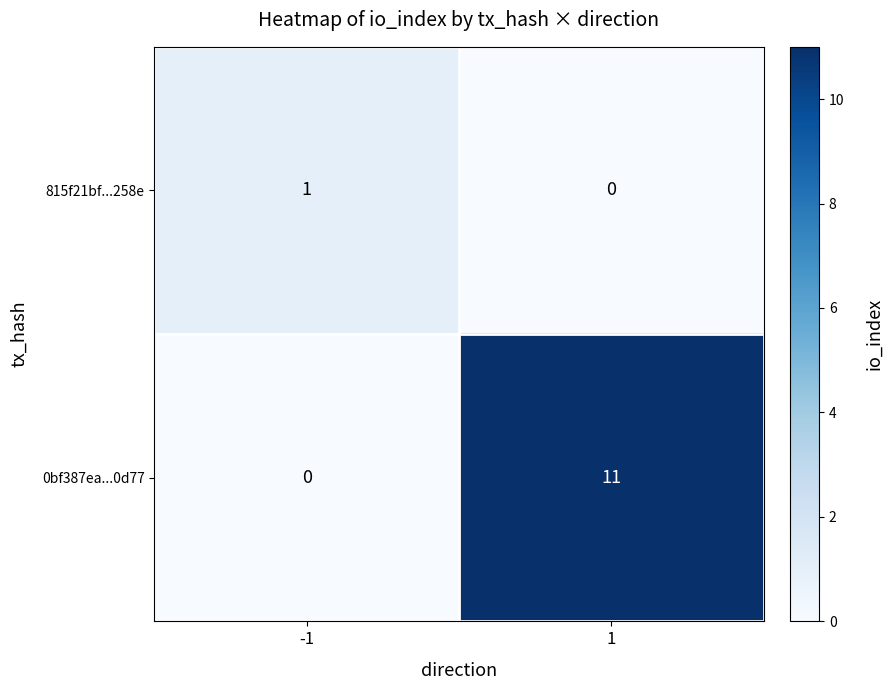

What is the approximate value of 0bf387ea...0d77 at 1, to the nearest 10?

10